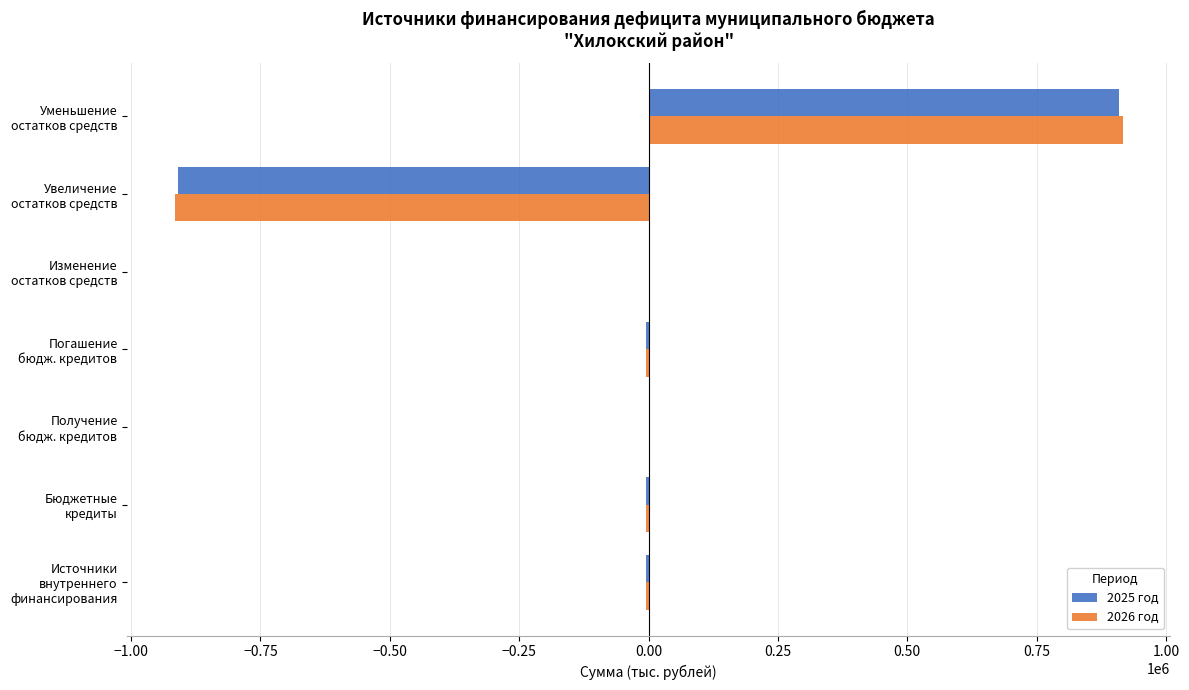

What is the highest value of the 2026 год series?

915957.2